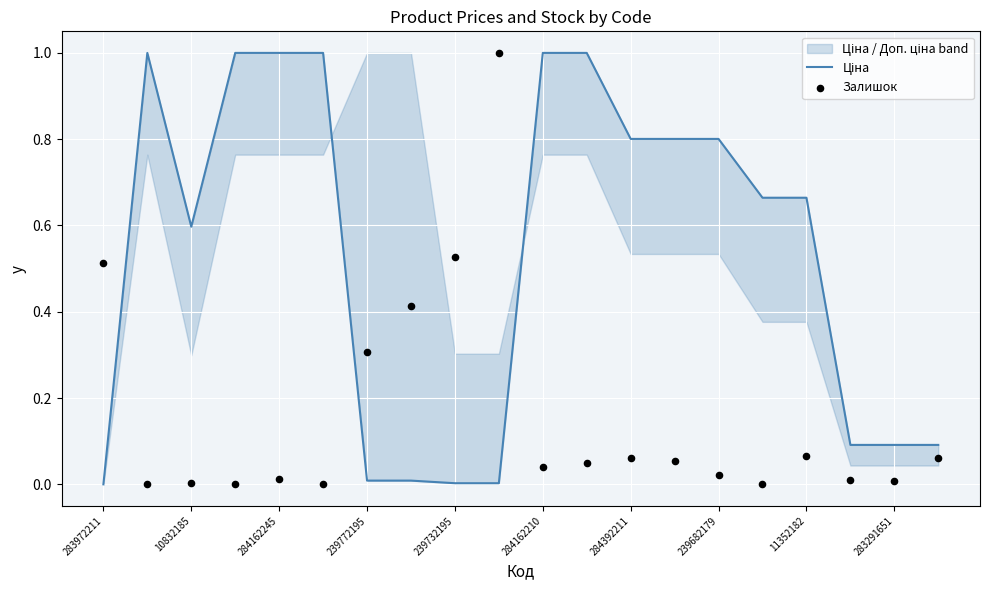

Which series has the largest total across all categories?

Ціна